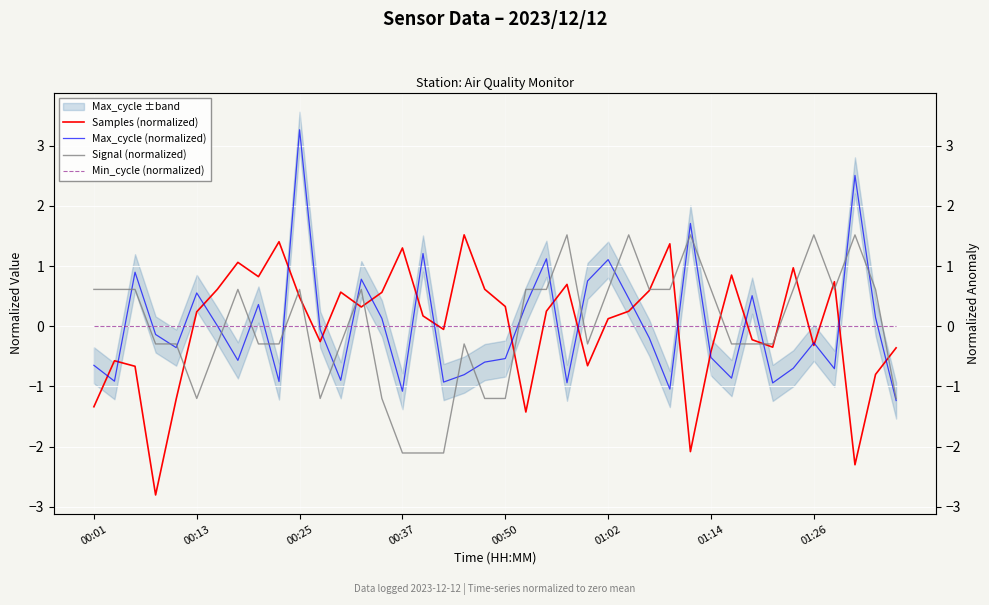

What is the total value across all series at 18?

0.4